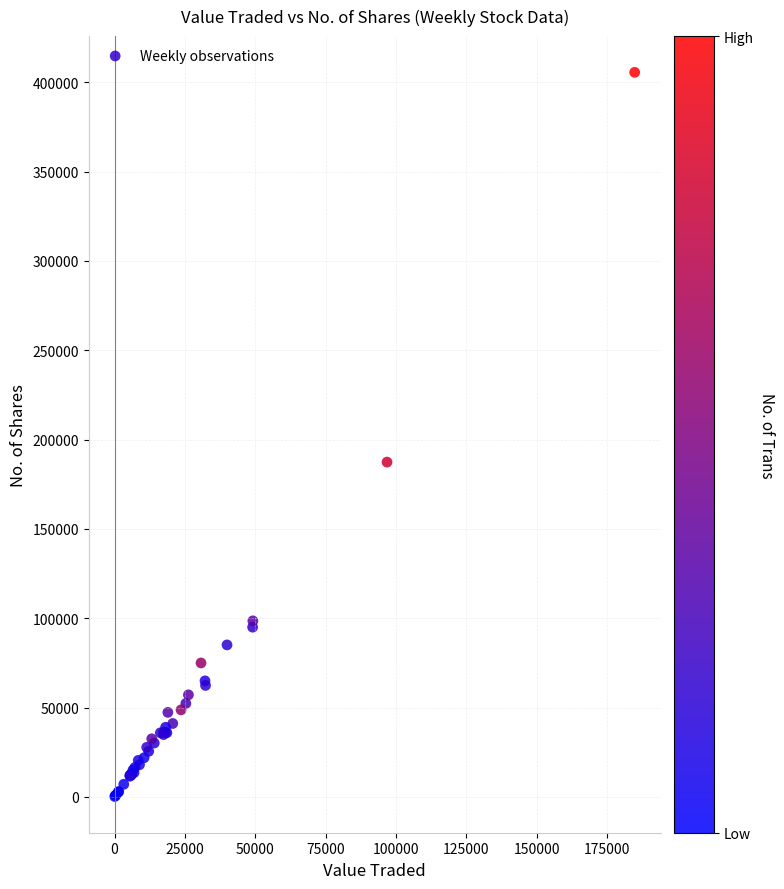

What Y value in the scatter plot is closest to 202890?

187390